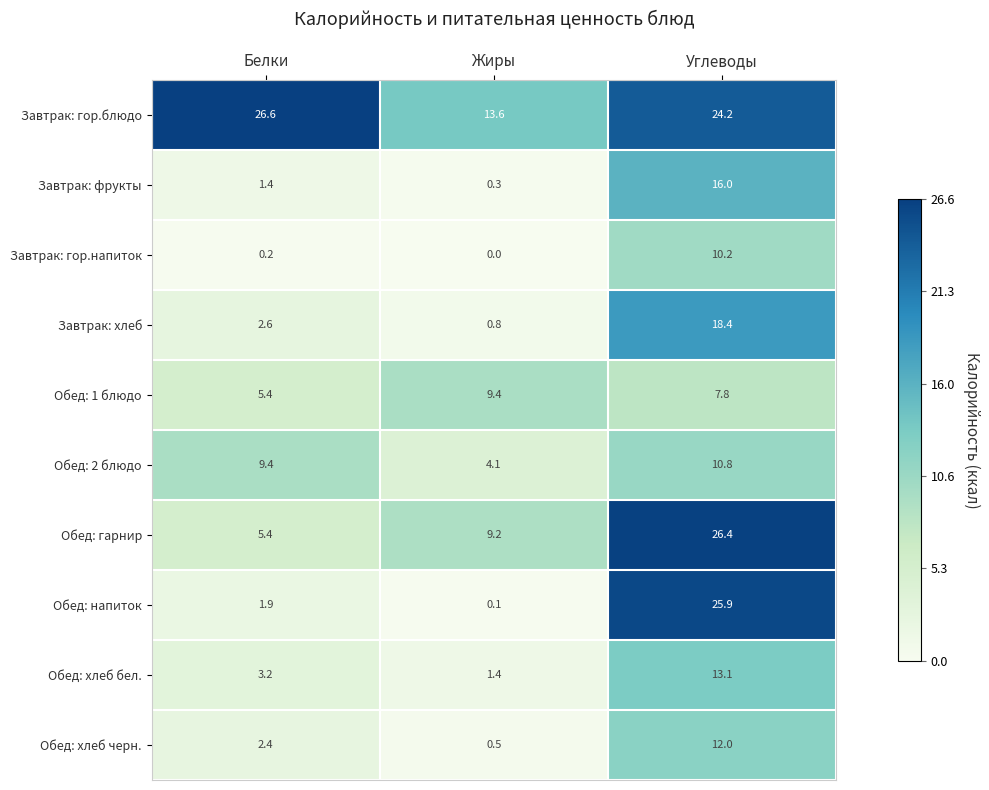

At how many categories does at least one series exceed 0?

3